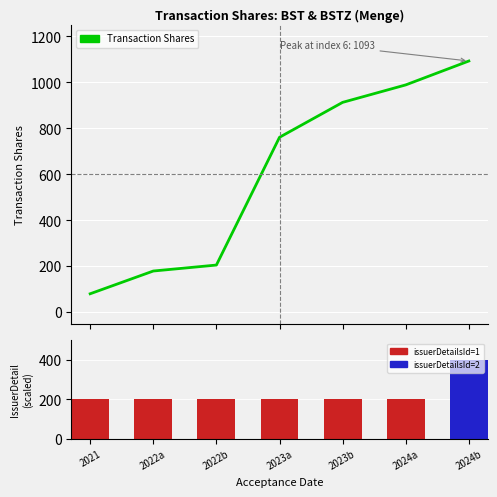

Rank the categories by issuerDetailsId (scaled) value from lowest to highest.

2021, 2022a, 2022b, 2023a, 2023b, 2024a, 2024b